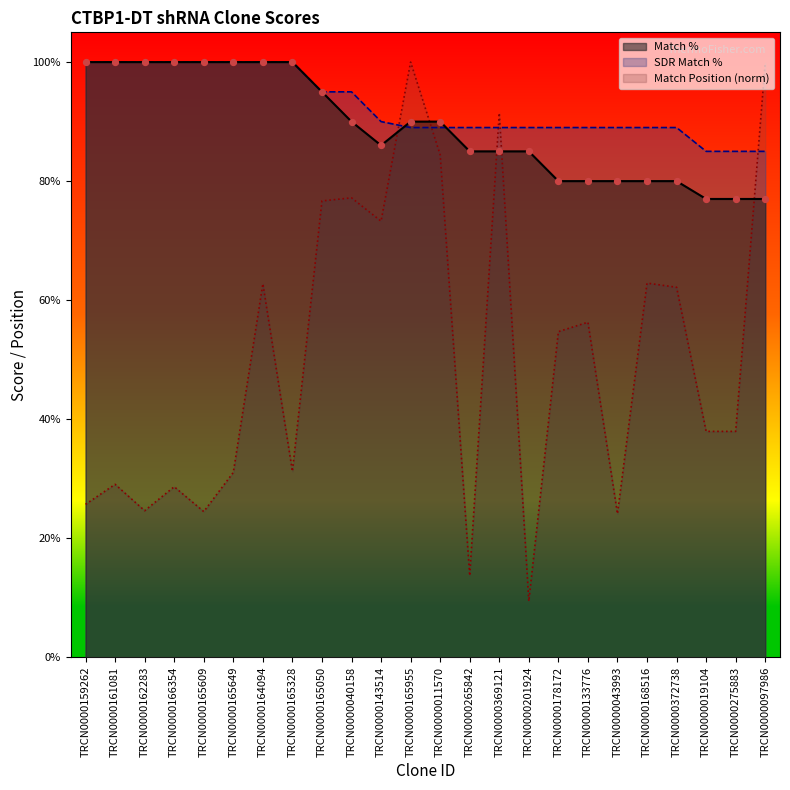

At how many categories does at least one series exceed 75?

24